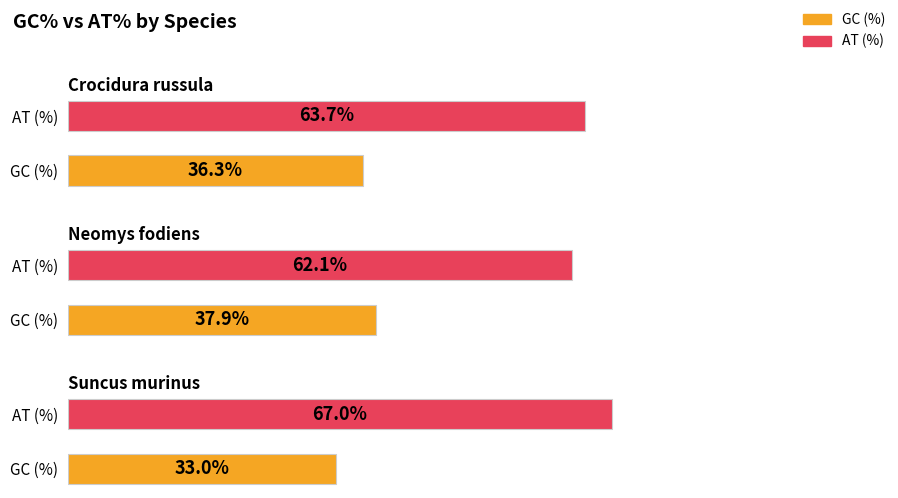

What position from the right is Suncus murinus?

1